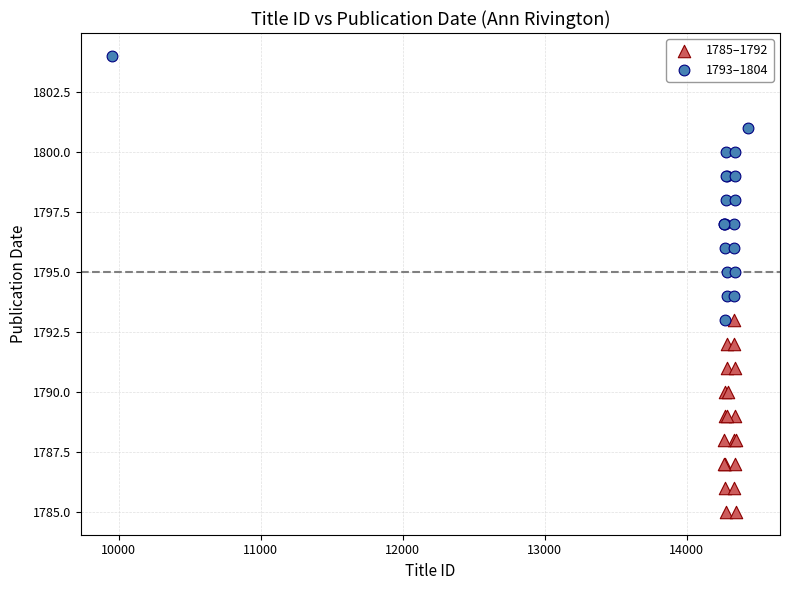

What are all the series names shown in the legend?

1785–1792, 1793–1804